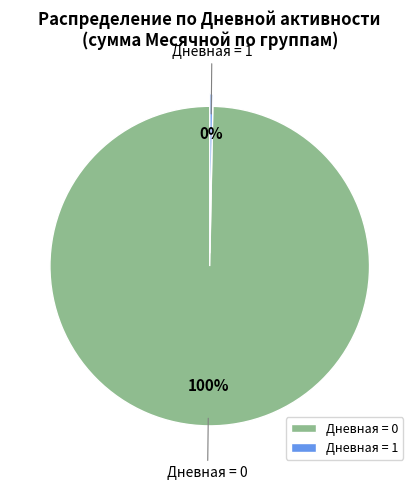

Combined, do Дневная = 0 and Дневная = 1 account for over 50%?

Yes